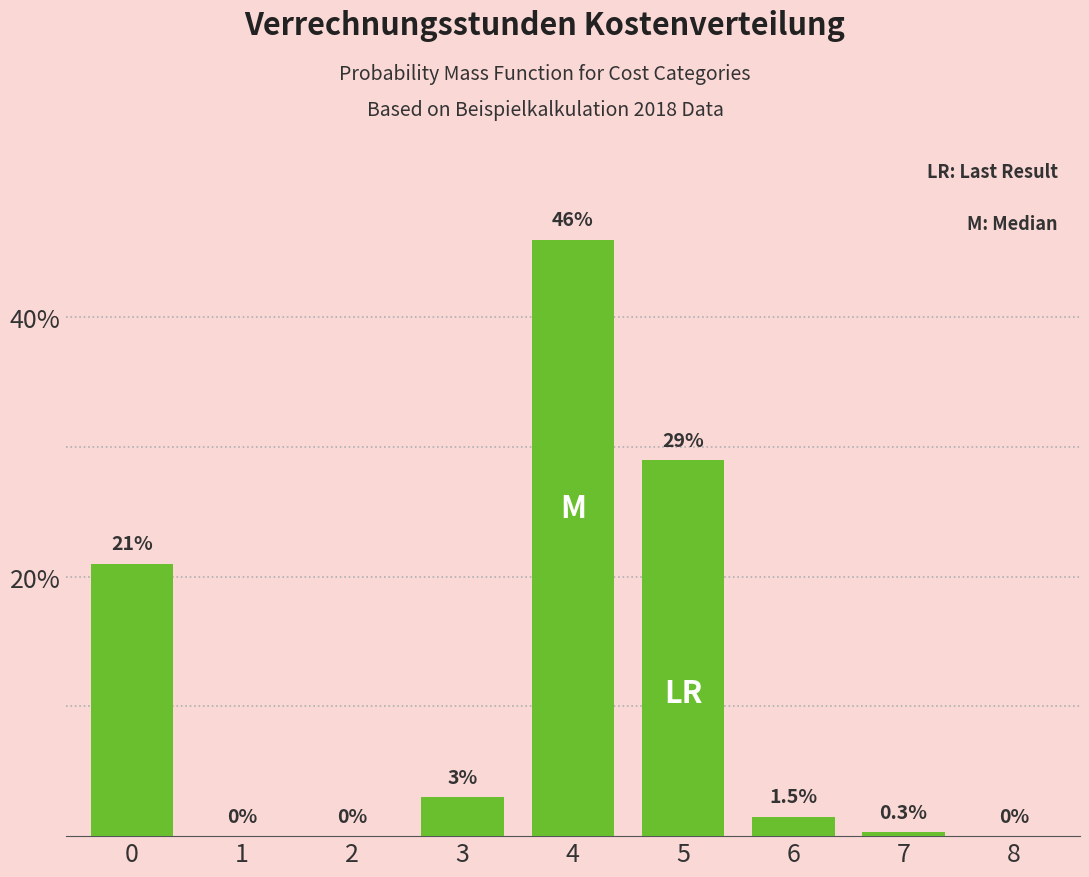

Reading left to right, transcribe all the data shown in this chart.

0=21.0	1=0.0	2=0.0	3=3.0	4=46.0	5=29.0	6=1.5	7=0.3	8=0.0